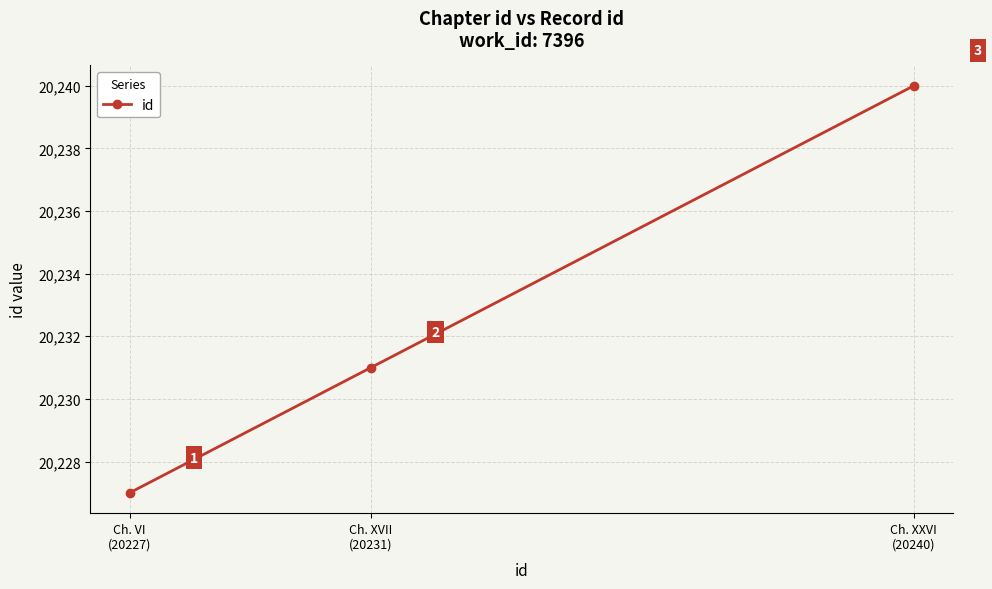

How many values are between 20227 and 20240?

3